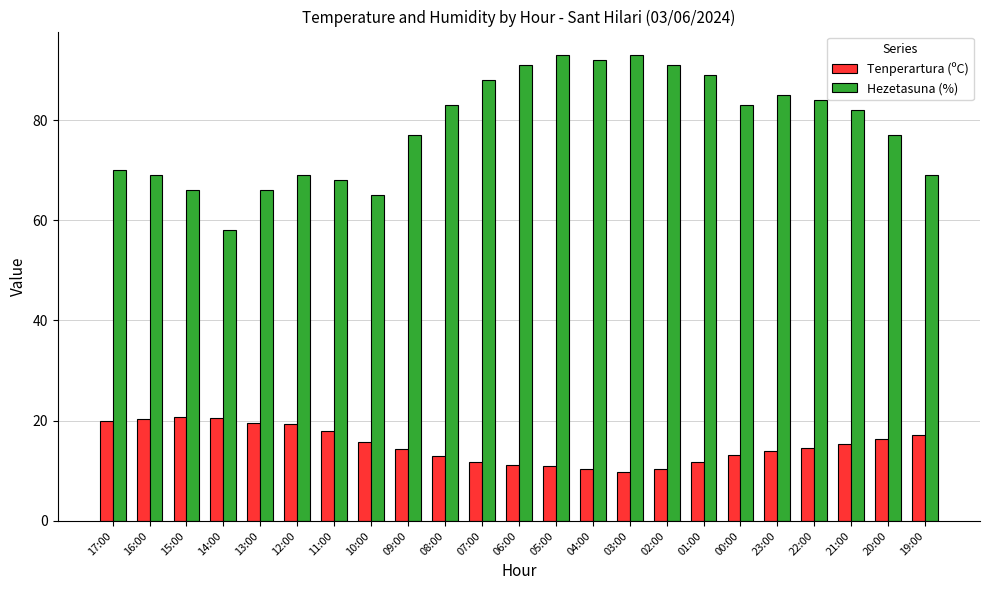

What is the maximum value shown in the chart?

93.0